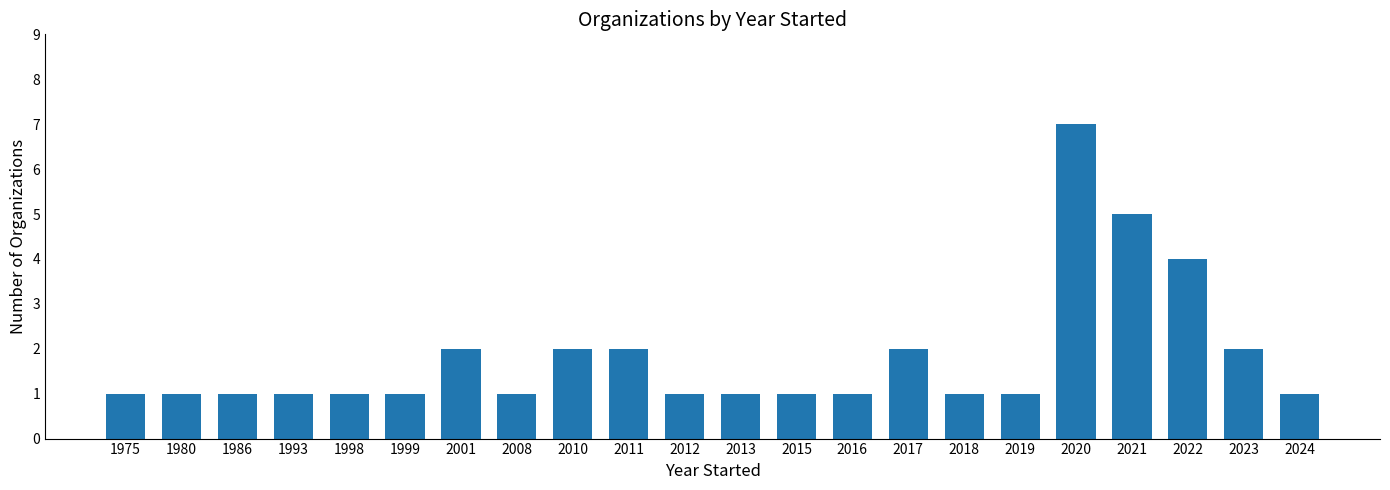

Are the bars horizontal?

No